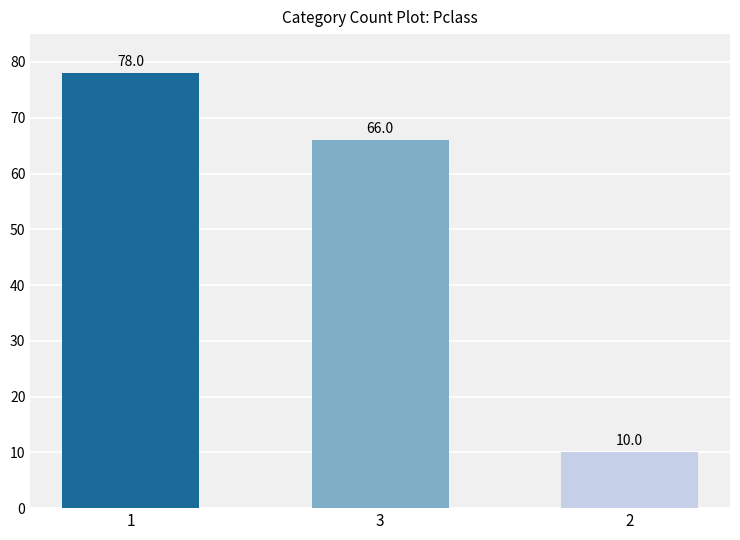

Rank the categories by value from highest to lowest.

1, 3, 2